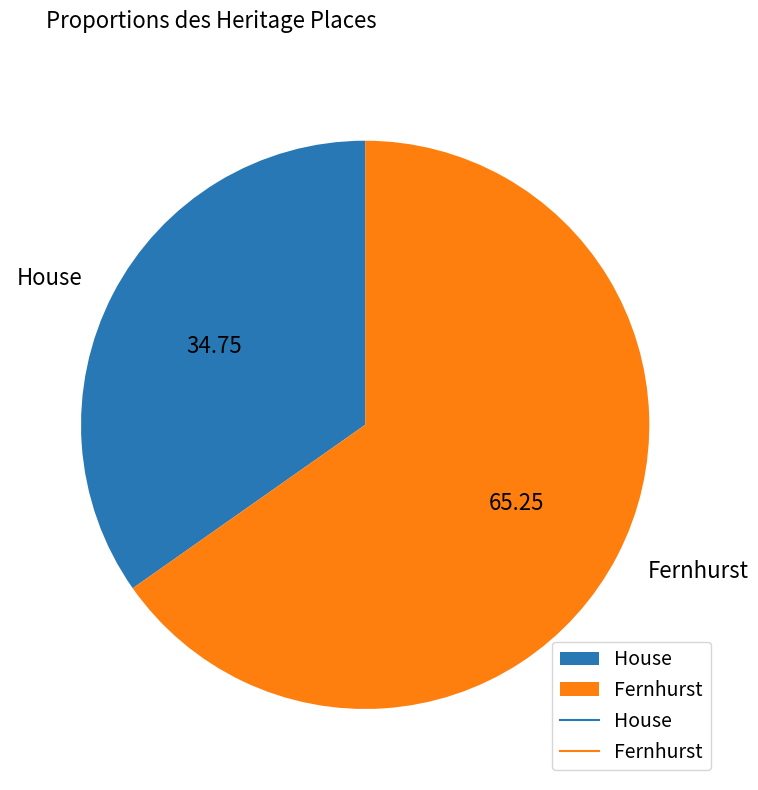

Do House and Fernhurst together represent more than half of the pie?

Yes